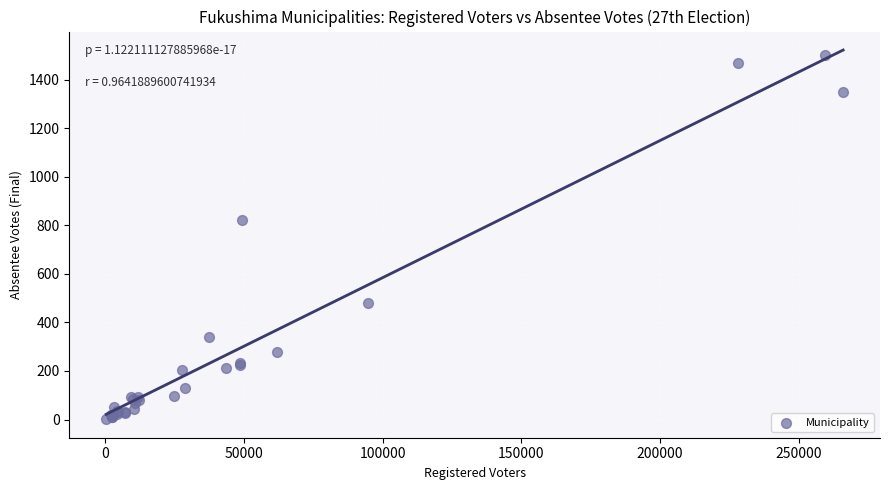

What Y value in the scatter plot is closest to 752?

822